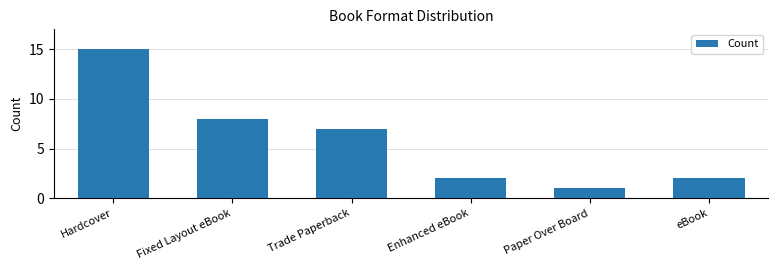

Reading left to right, what are all the values shown in this chart?

Hardcover=15	Fixed Layout eBook=8	Trade Paperback=7	Enhanced eBook=2	Paper Over Board=1	eBook=2